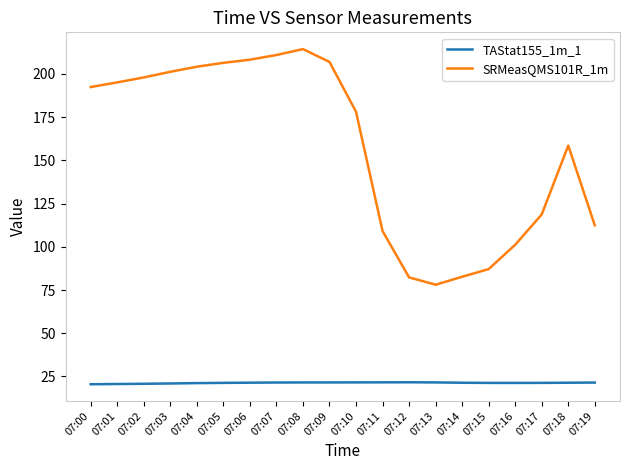

Rank the series by their average value, from lowest to highest.

TAStat155_1m_1, SRMeasQMS101R_1m